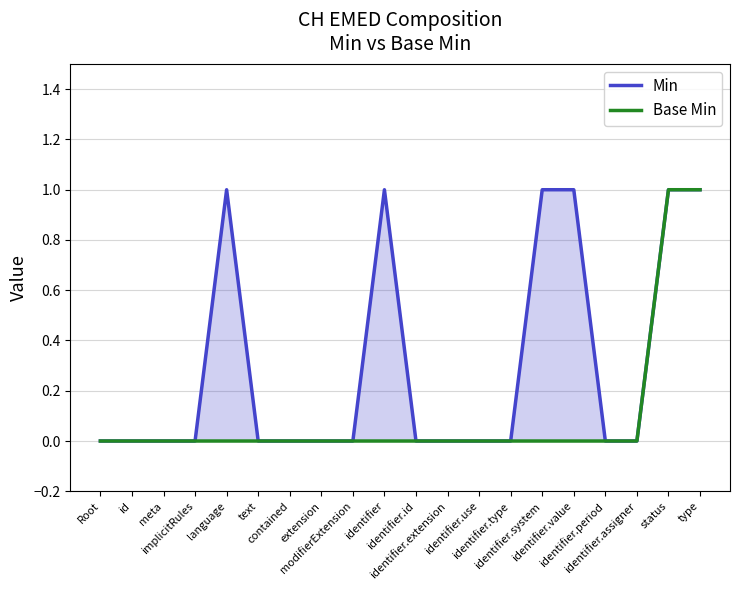

What is the label of the 7th point from the left?

contained